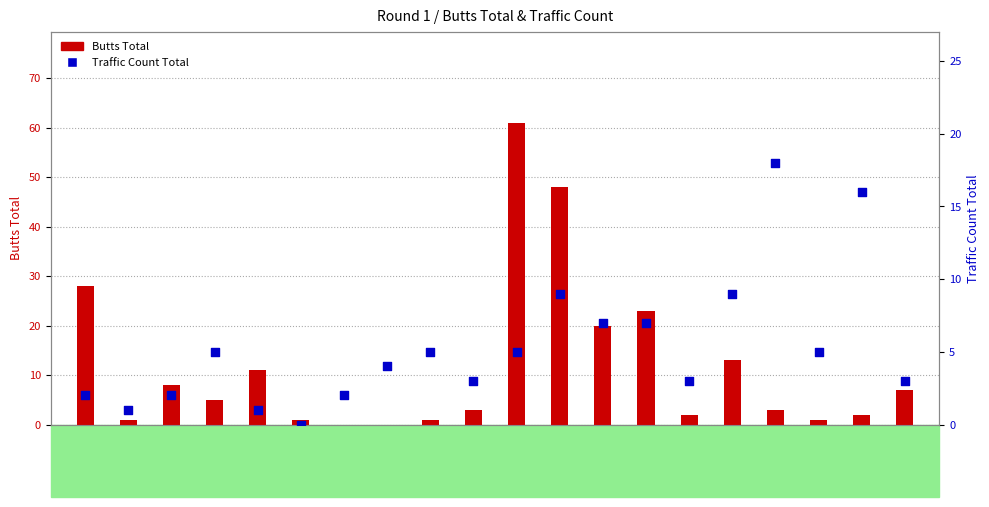

Which series reaches the maximum Y coordinate?

Butts Total